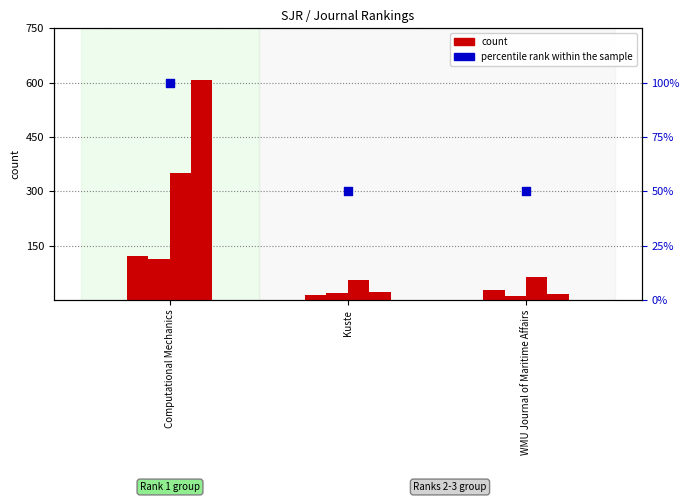

At how many categories does at least one series exceed 413?

1